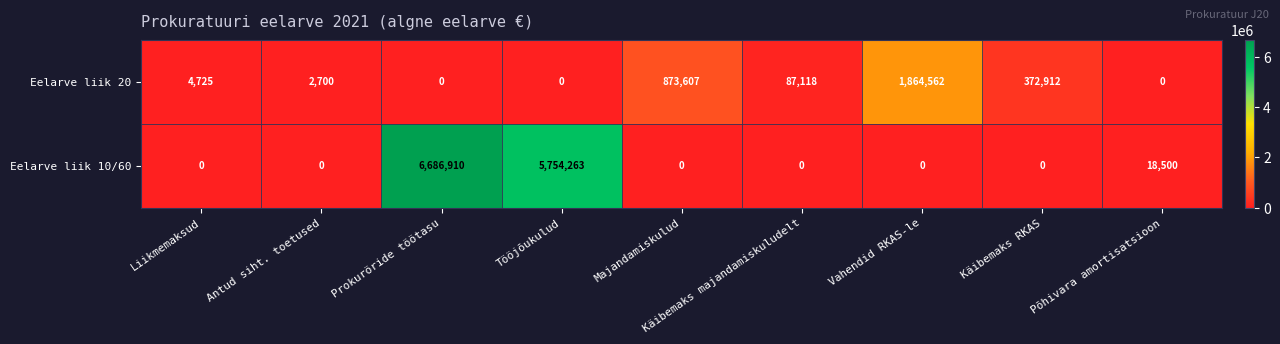

The Eelarve liik 20 series shows 4725 at Liikmemaksud. True or false?

True